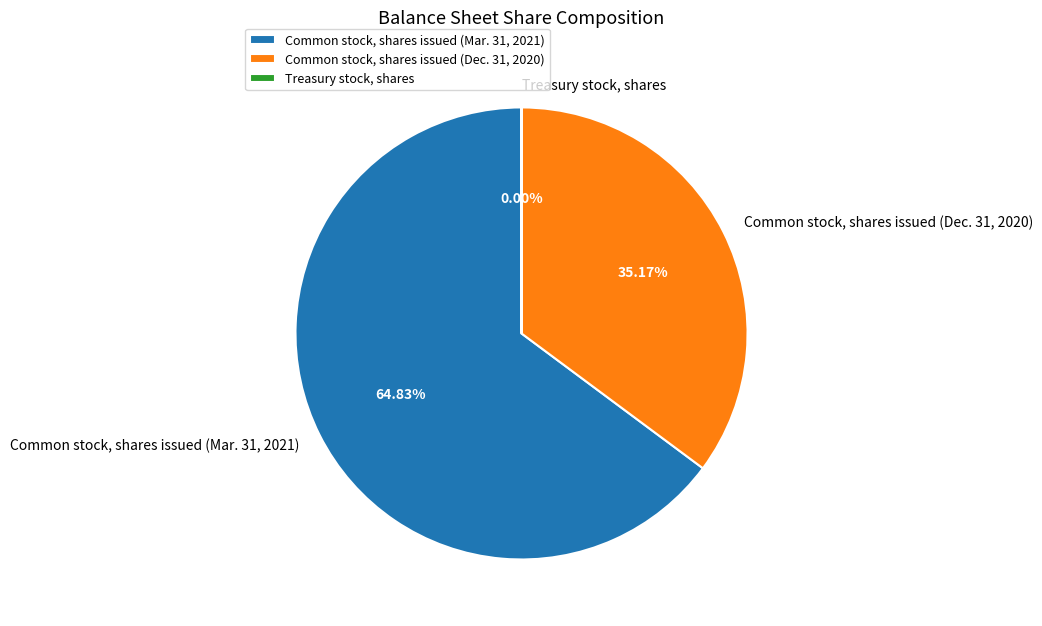

Is it true that Common stock, shares issued (Mar. 31, 2021) is 65% of the pie?

True